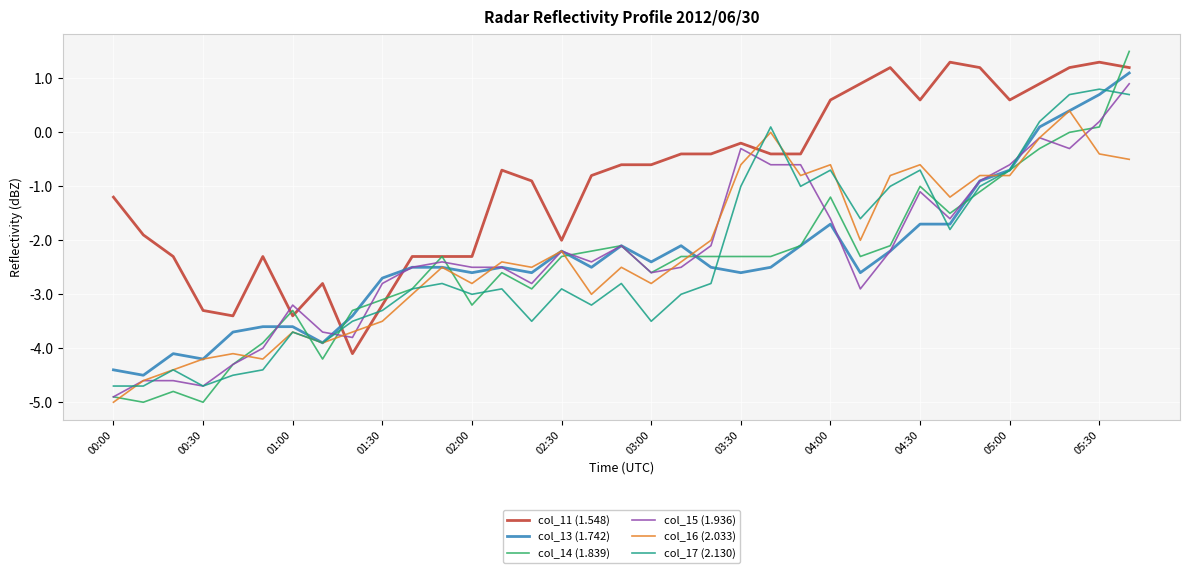

Which series ends up on top after the final intersection of col_16 (2.033) and col_13 (1.742)?

col_13 (1.742)